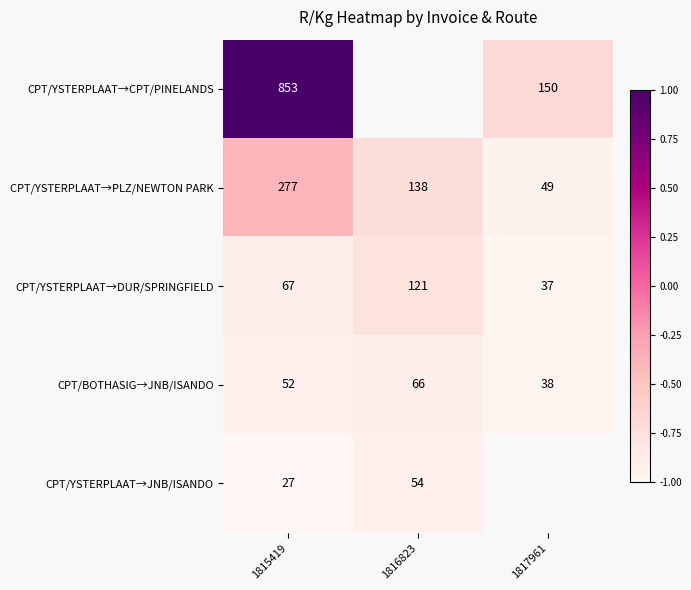

At 1815419, list the series in order from largest to smallest.

CPT/YSTERPLAAT→CPT/PINELANDS, CPT/YSTERPLAAT→PLZ/NEWTON PARK, CPT/YSTERPLAAT→DUR/SPRINGFIELD, CPT/BOTHASIG→JNB/ISANDO, CPT/YSTERPLAAT→JNB/ISANDO